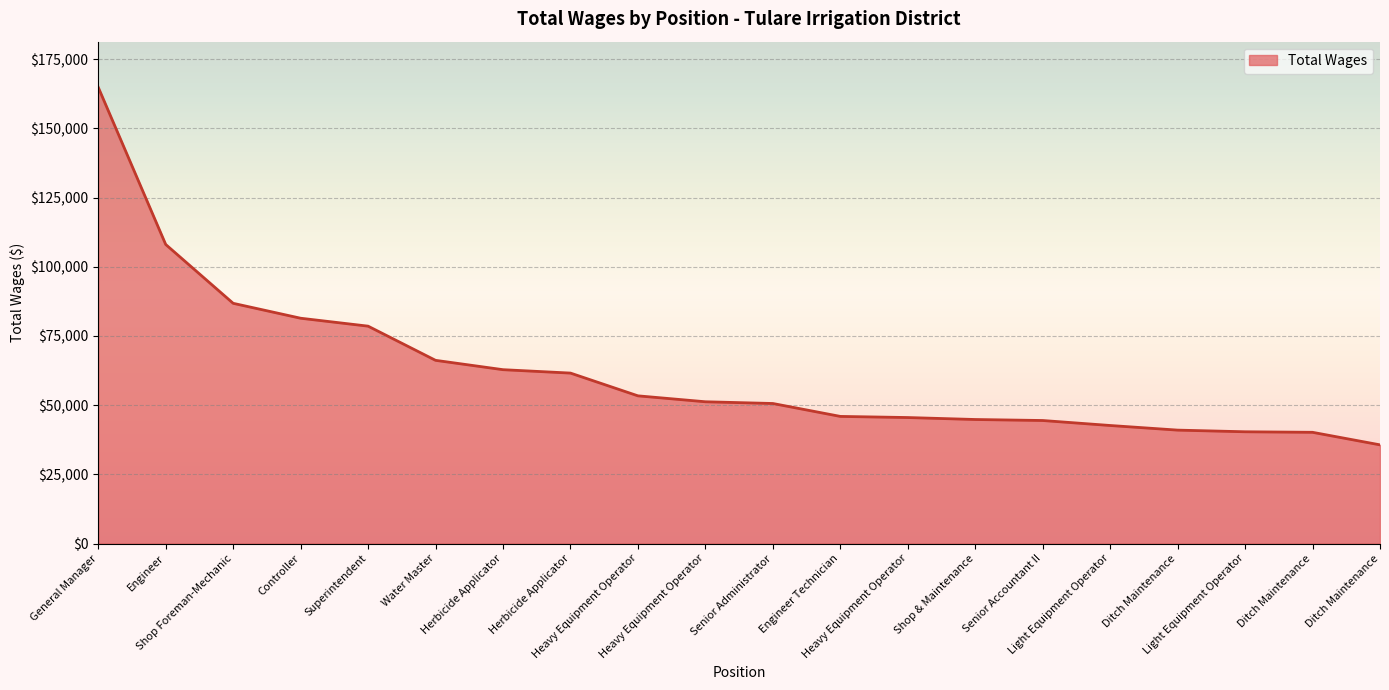

Does the chart have visible grid lines?

Yes